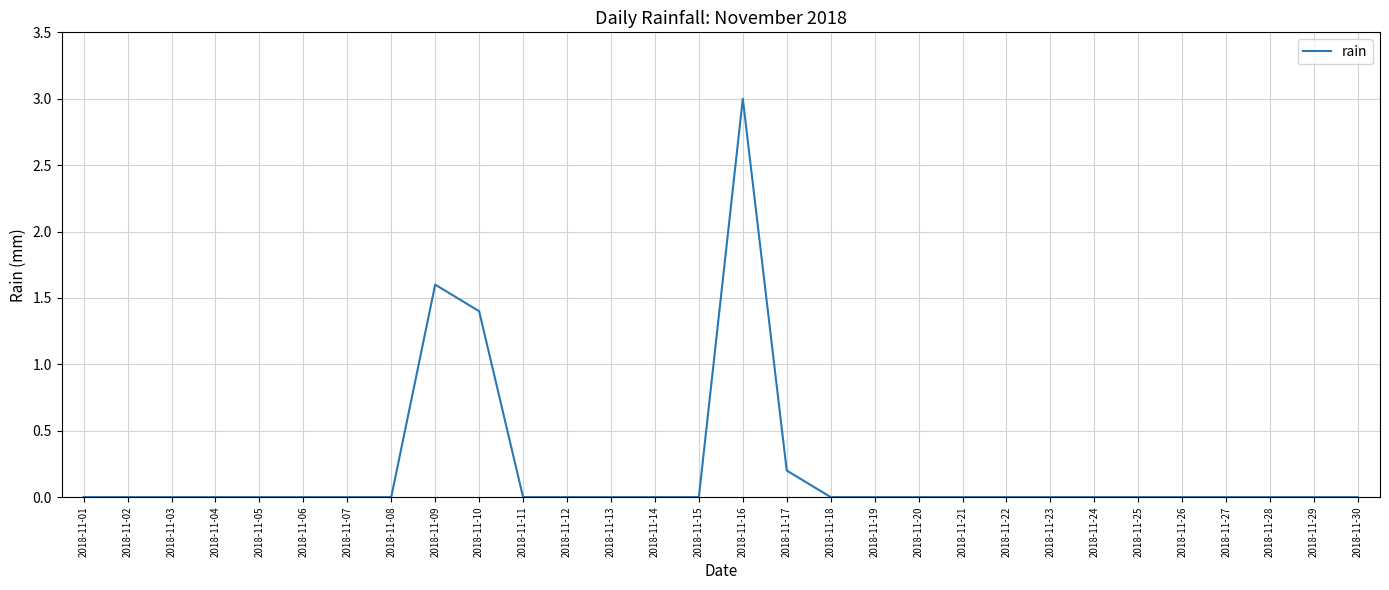

The chart shows a value of 0.0 at 2018-11-26. True or false?

True